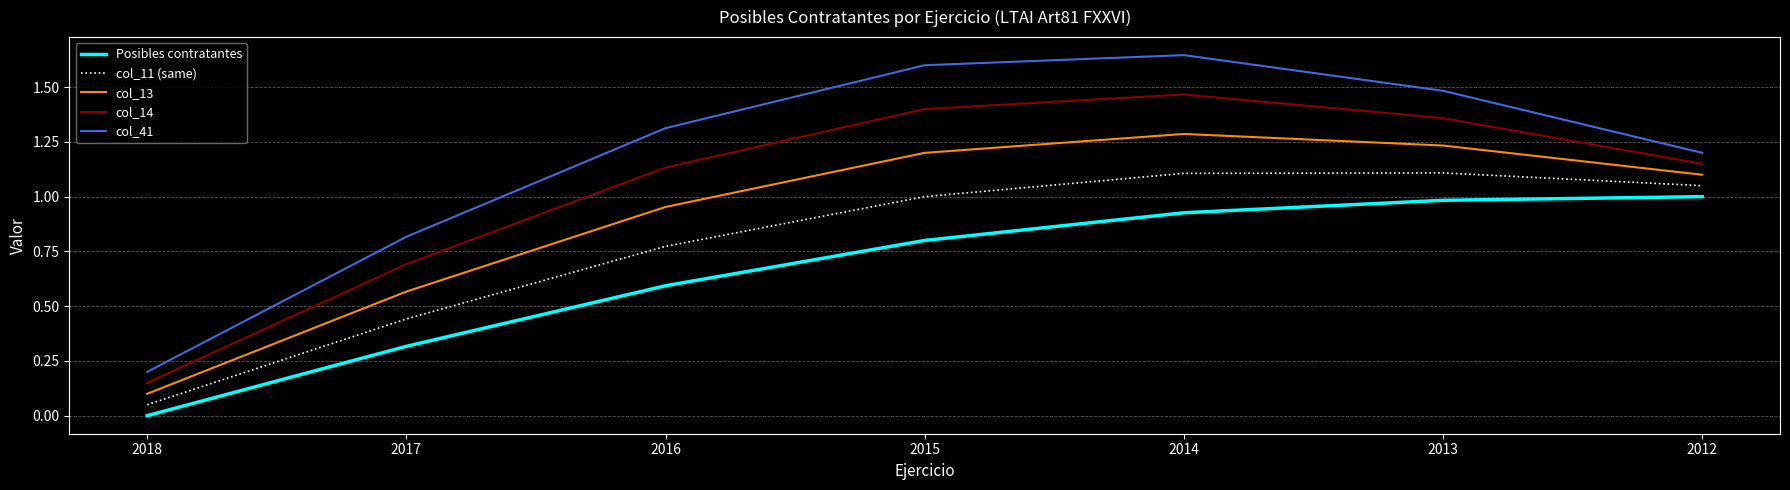

What is the total value across all series at 2014?

6.4